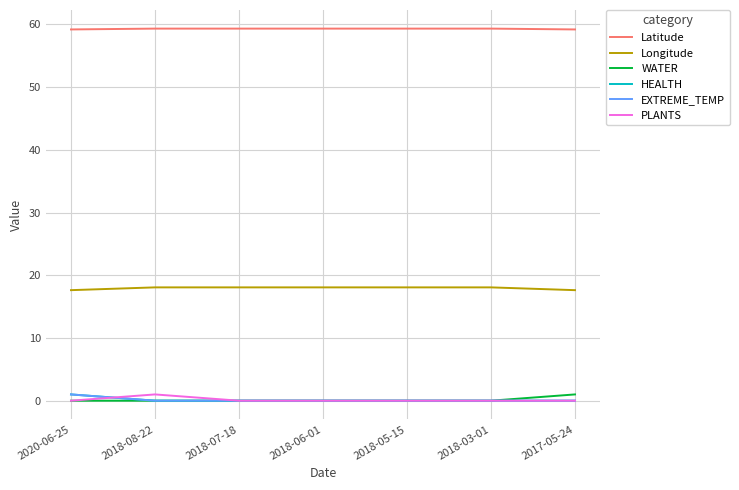

Does the chart have visible grid lines?

Yes